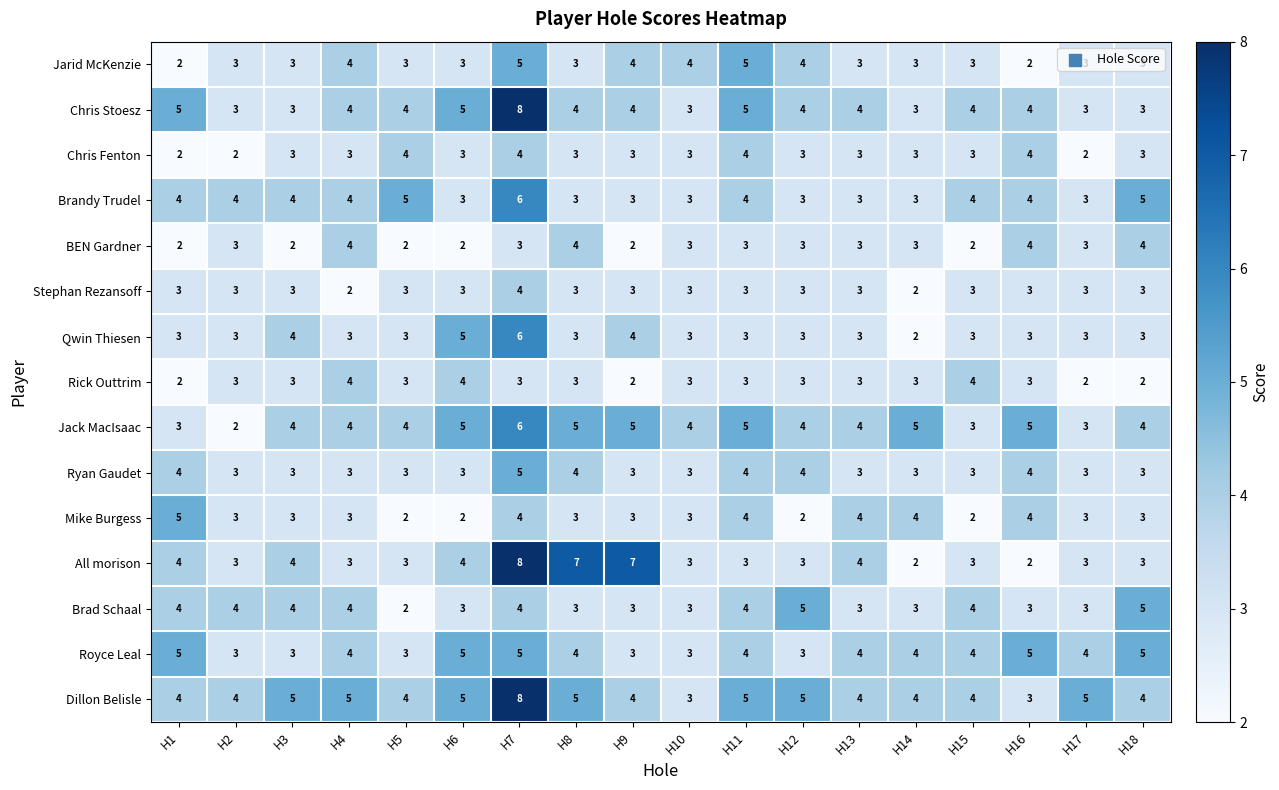

Which label corresponds to the largest value in the chart?

H7